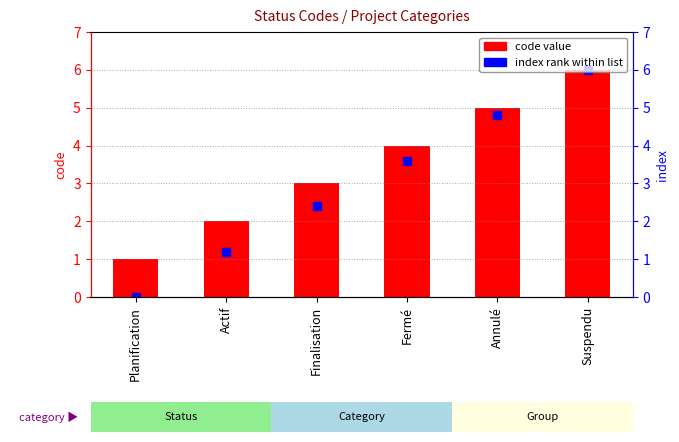

Which series has the largest total across all categories?

code